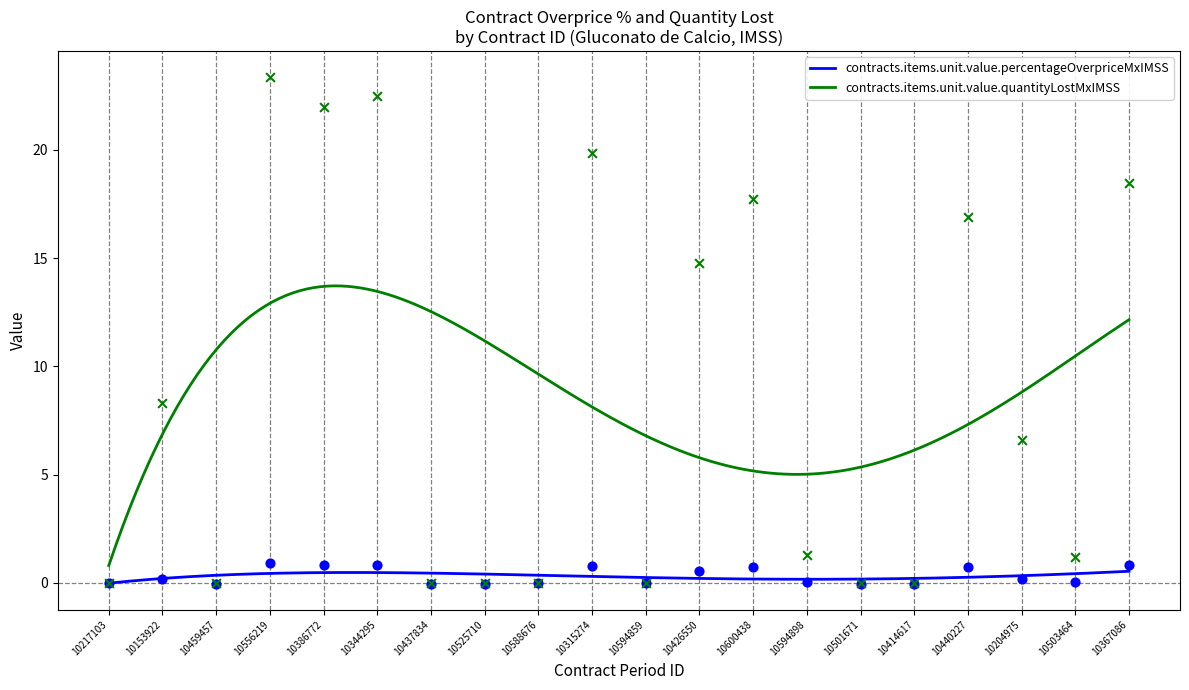

What are all the series names shown in the legend?

contracts.items.unit.value.percentageOverpriceMxIMSS, contracts.items.unit.value.quantityLostMxIMSS